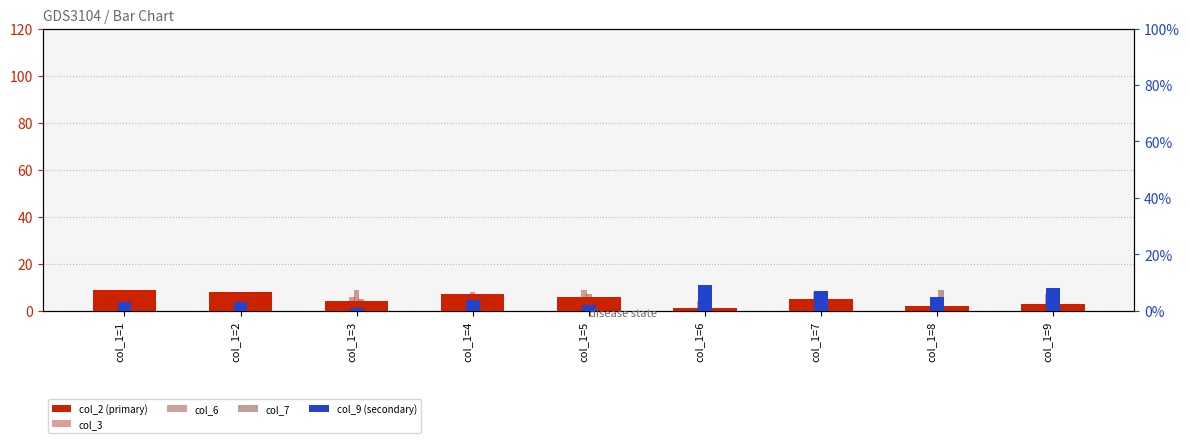

Which series has the largest range (max minus min)?

col_2 (primary)